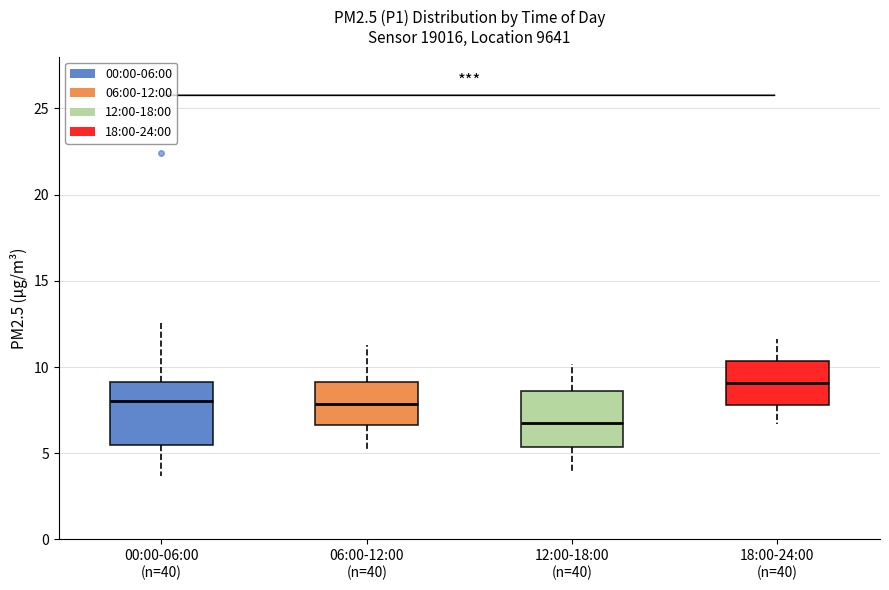

Where is the upper edge of the box for 12:00-18:00 (n=40) on the y-axis? The values are not printed on the chart, so give them approximately, as read against the axis.

8.5